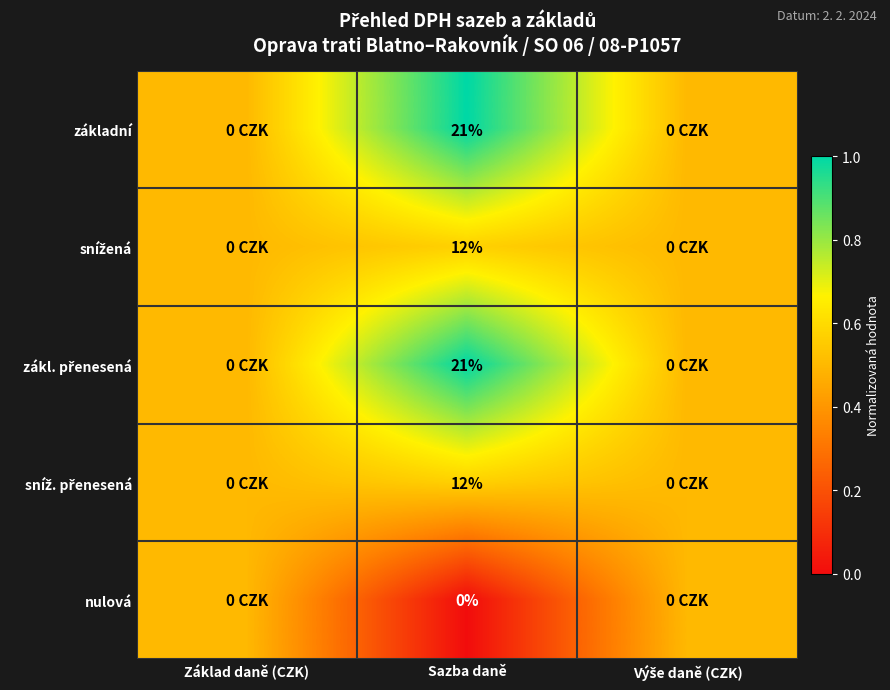

True or false: základní has a value of 9.9 at Sazba daně.

False